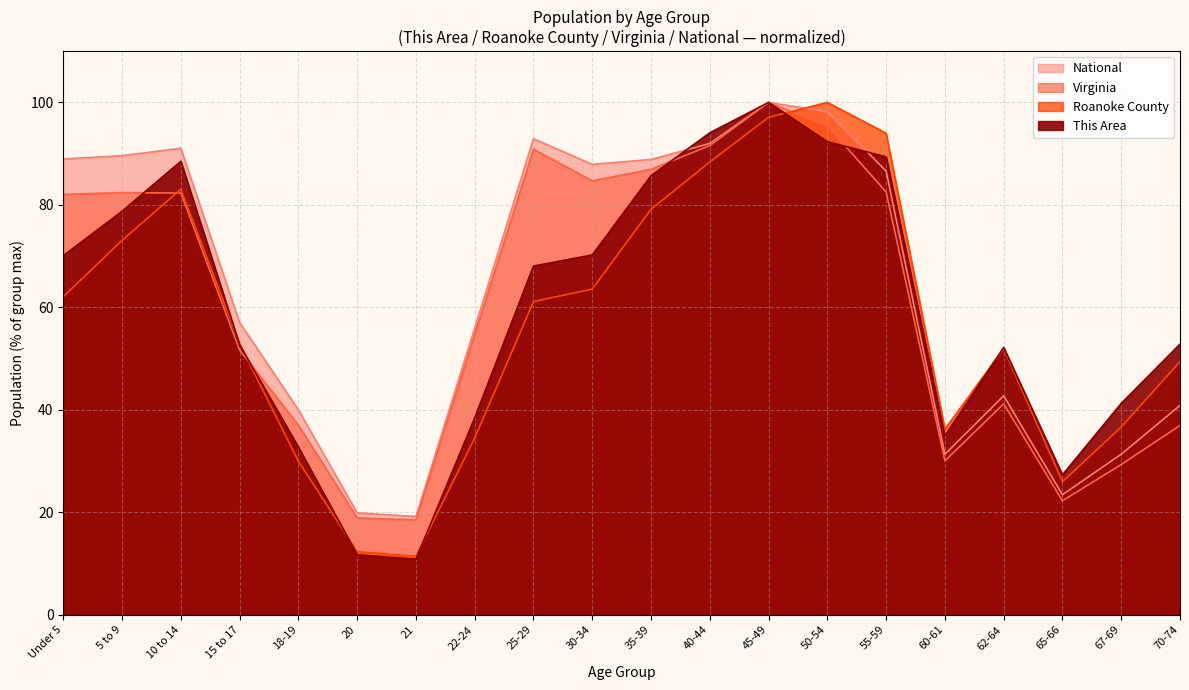

The National series shows 57.0 at 15 to 17. True or false?

True